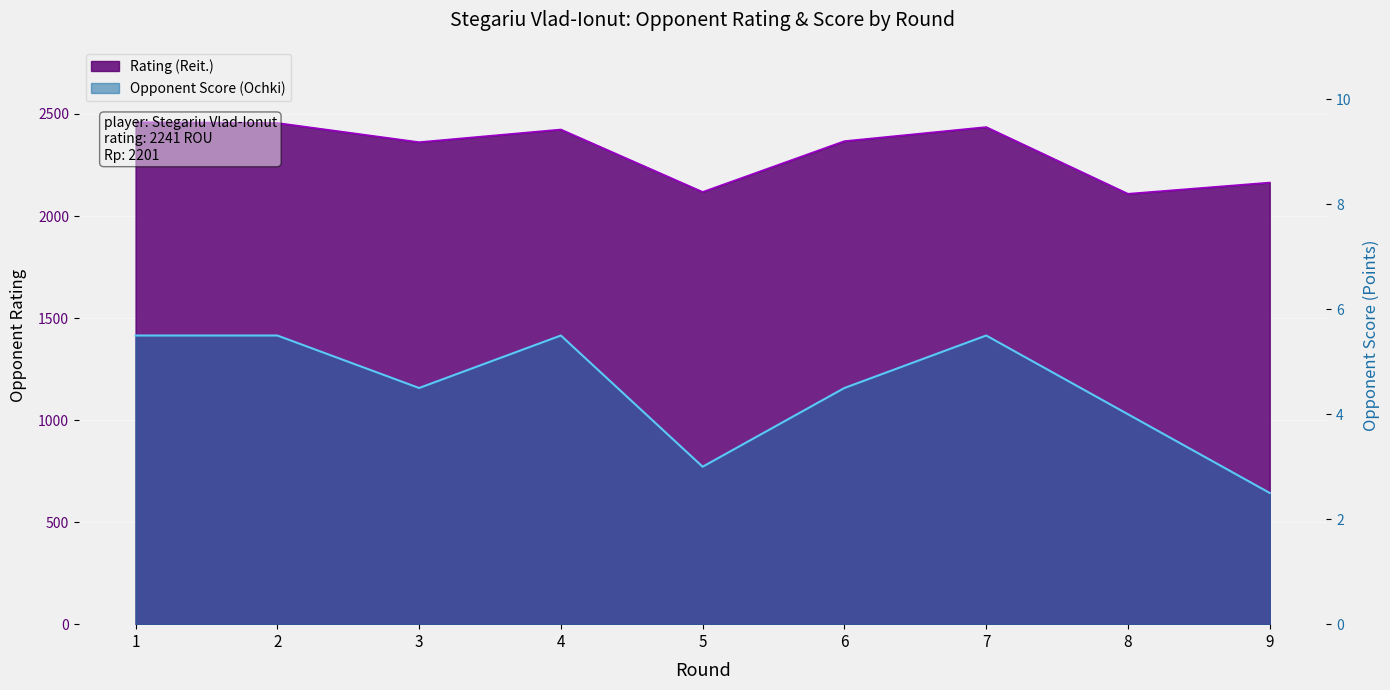

Read the Rating (Reit.) value at 7.

2436.0